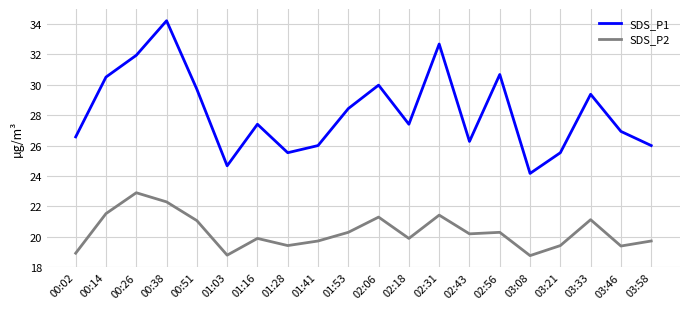

Which series changed the most between 00:02 and 02:31?

SDS_P1